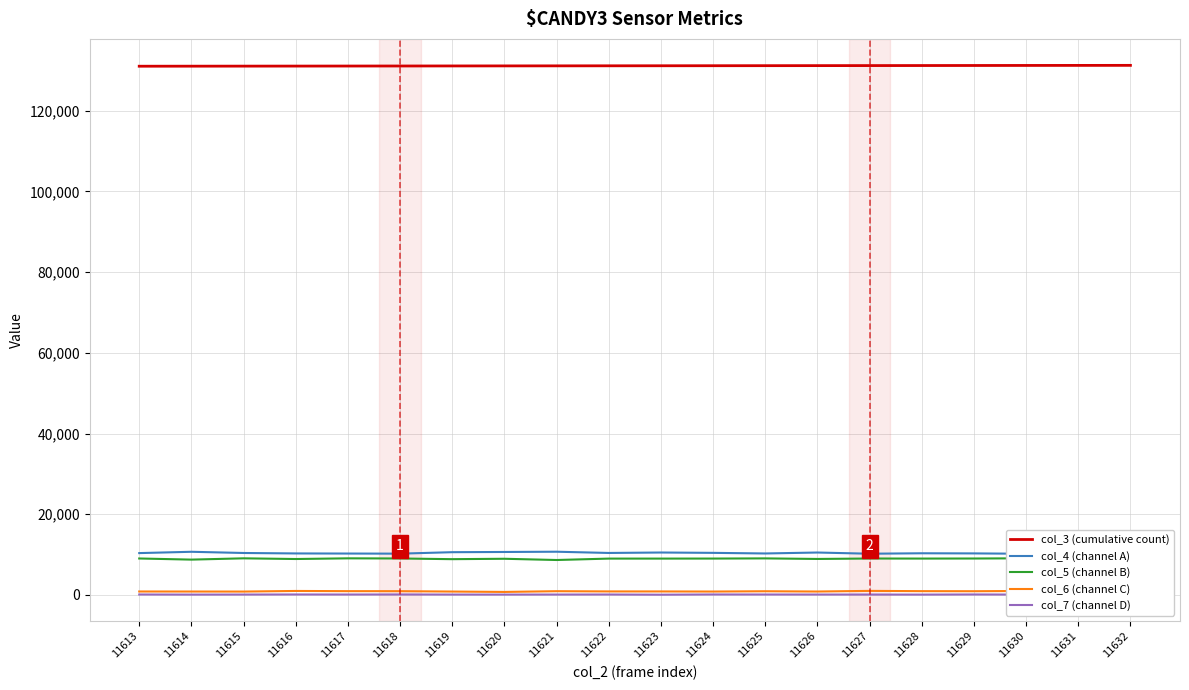

At which label is col_6 (channel C) closest to 882?

11622